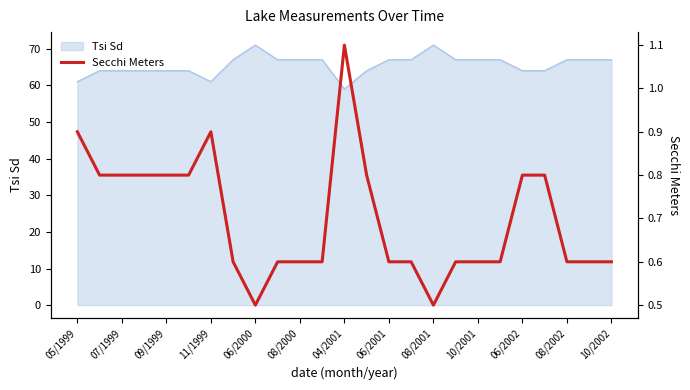

What is the value of the 21st point from the left?

0.8